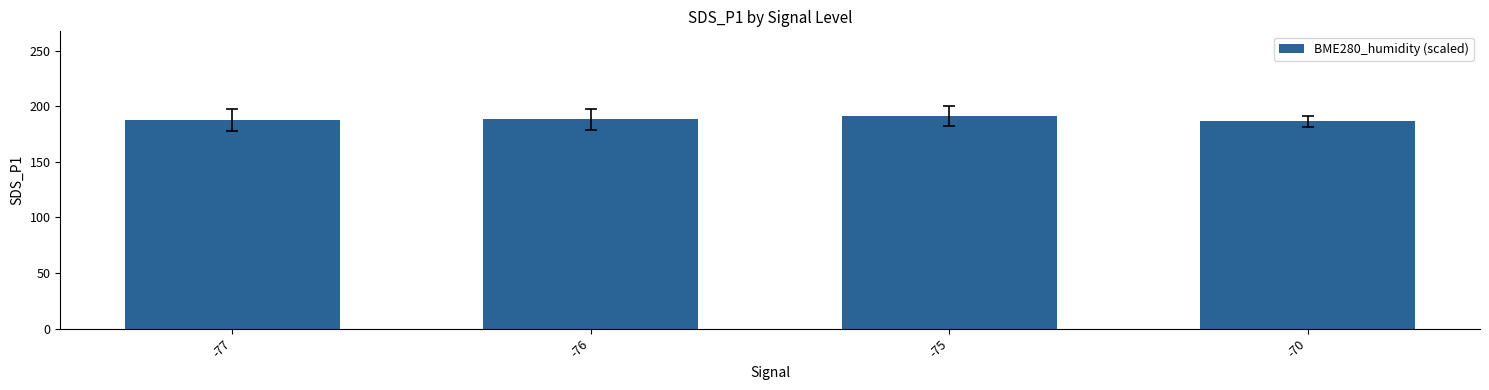

True or false: the data shows 187.9 at -77.

True